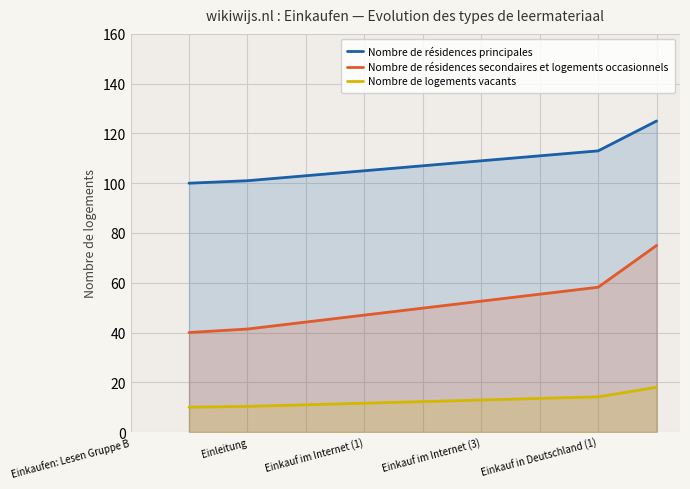

What is the minimum value shown in the chart?

10.0